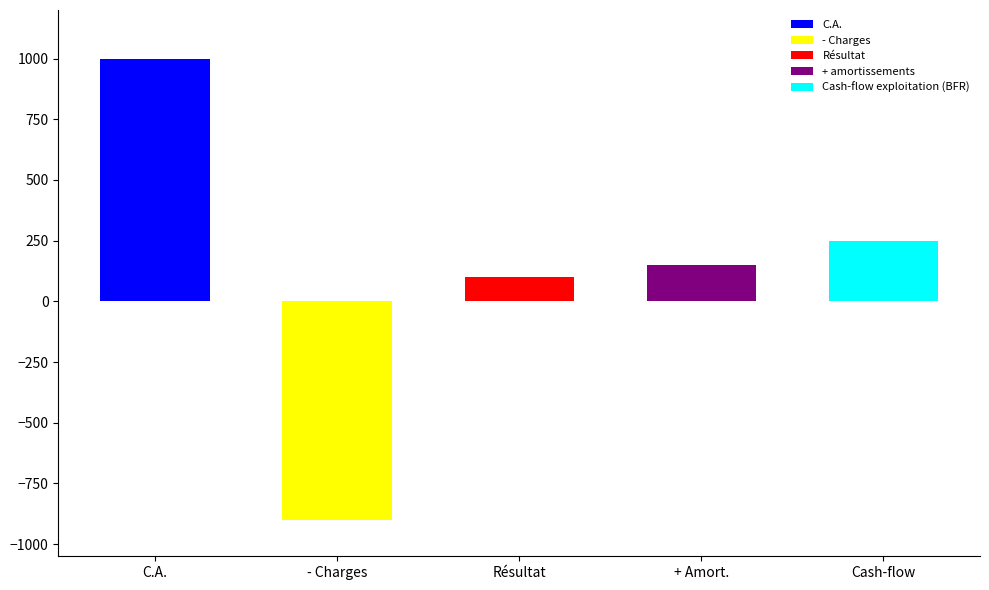

True or false: the data shows 578 at C.A..

False